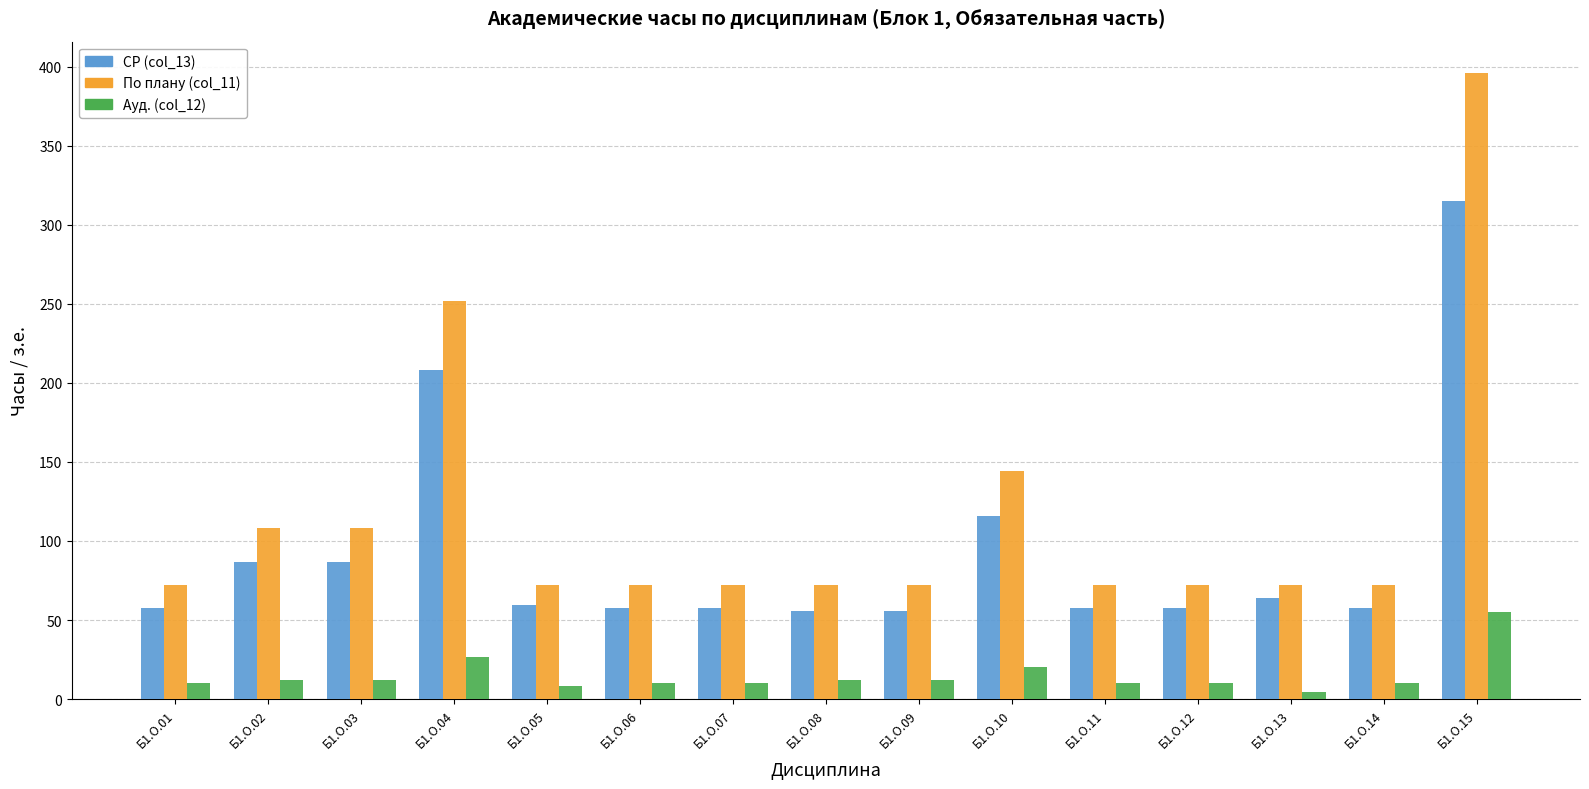

At which category is the sum across all series the highest?

Б1.О.15